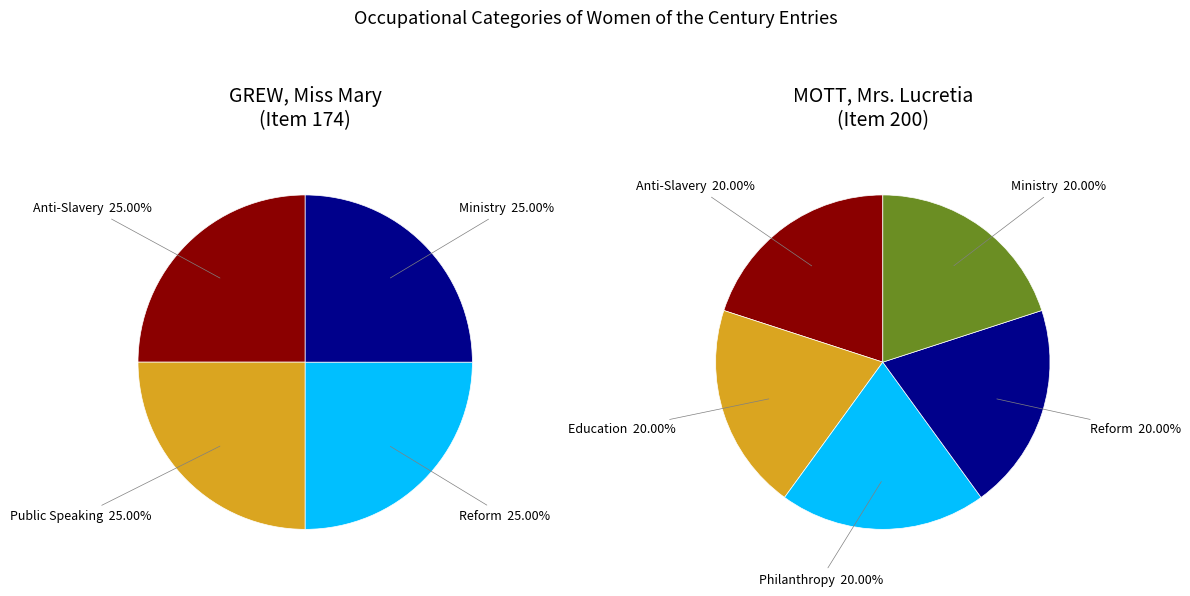

What portion of the pie excludes GREW, Miss Mary (174)?

50.0%